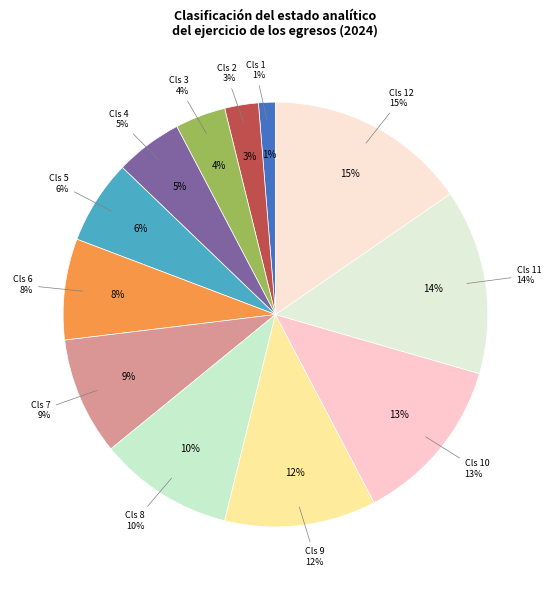

To the nearest percent, what percentage of the pie is 4?

5%